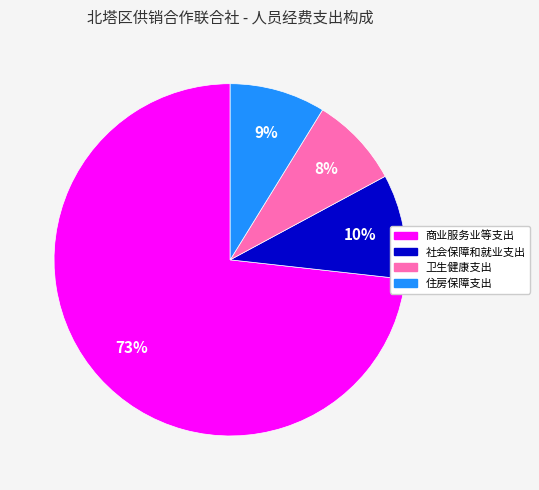

Which has a higher value, 商业服务业等支出 or 卫生健康支出?

商业服务业等支出